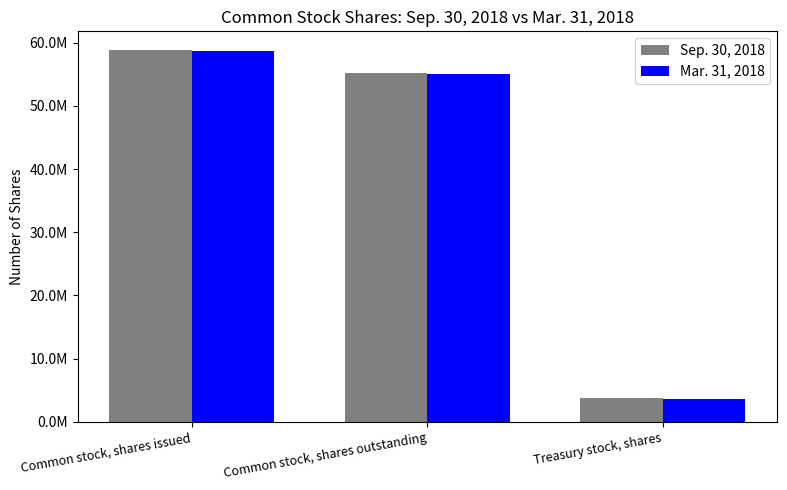

Which label corresponds to the largest value in the chart?

Common stock, shares issued